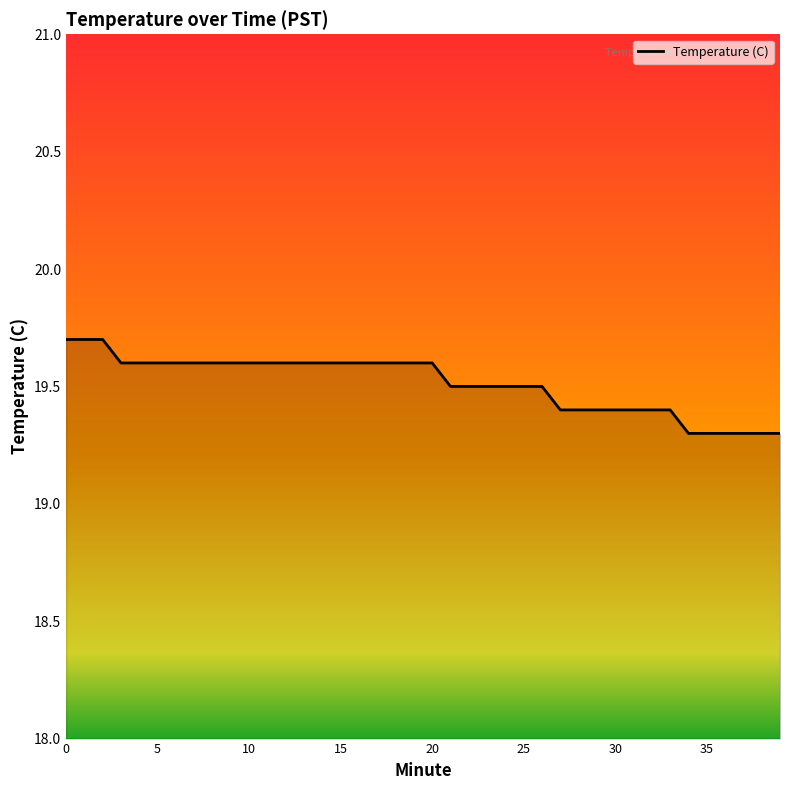

What is the smallest value displayed?

19.3